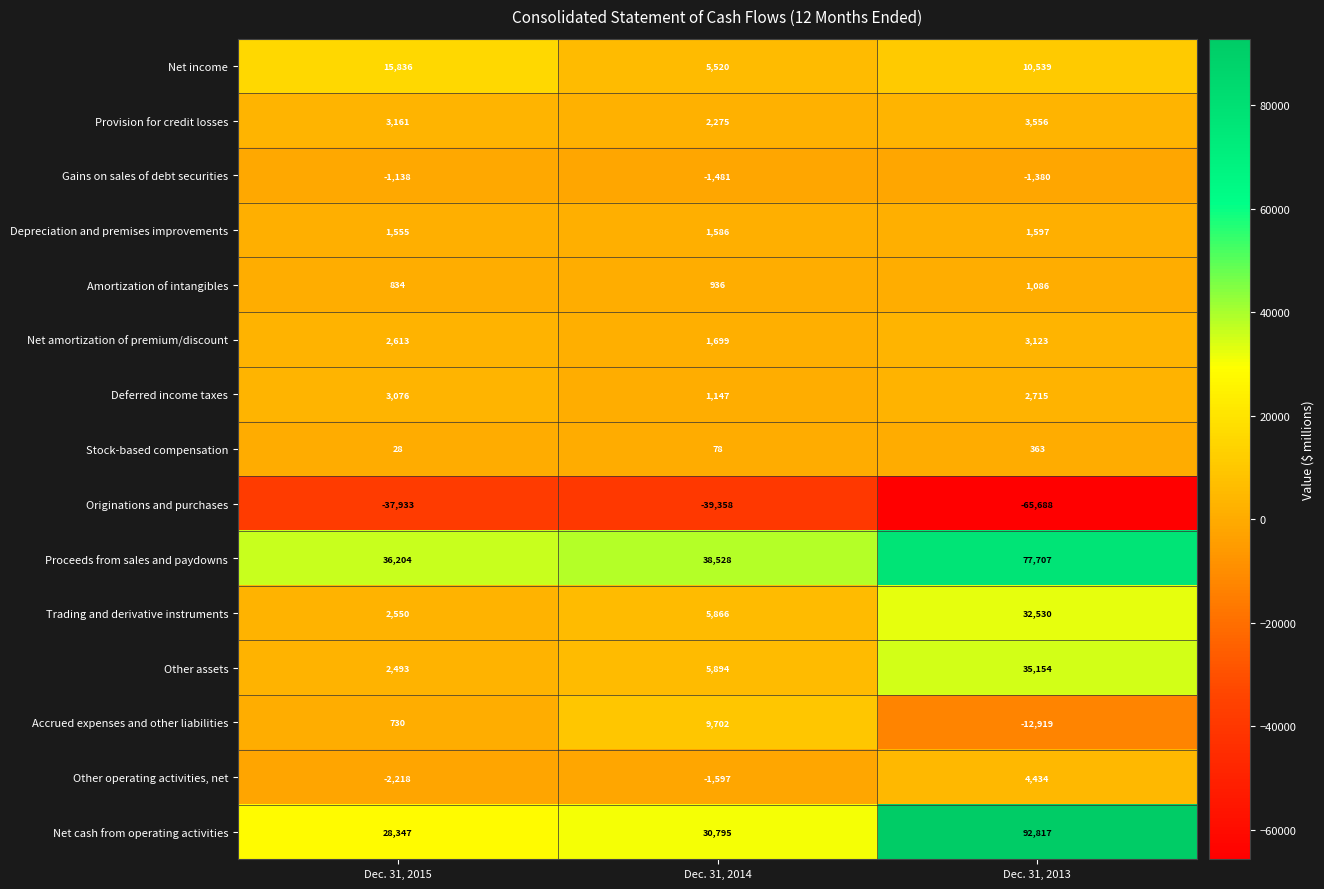

What is the difference between the highest and lowest values at Dec. 31, 2013?

158505